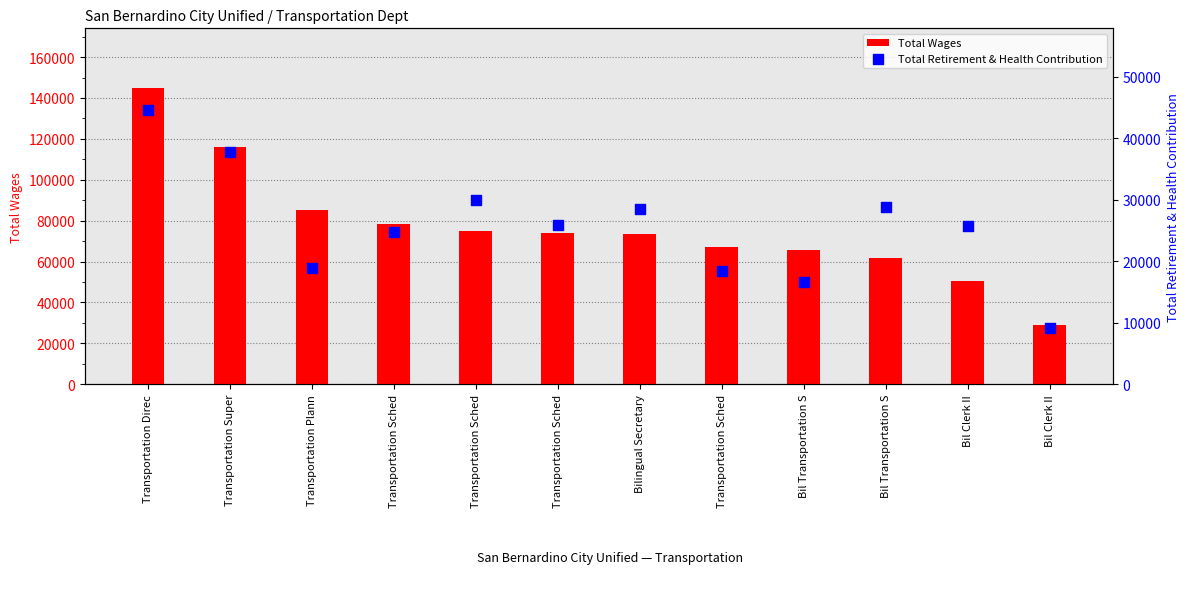

Which series reaches the minimum Y coordinate?

Total Retirement & Health Contribution